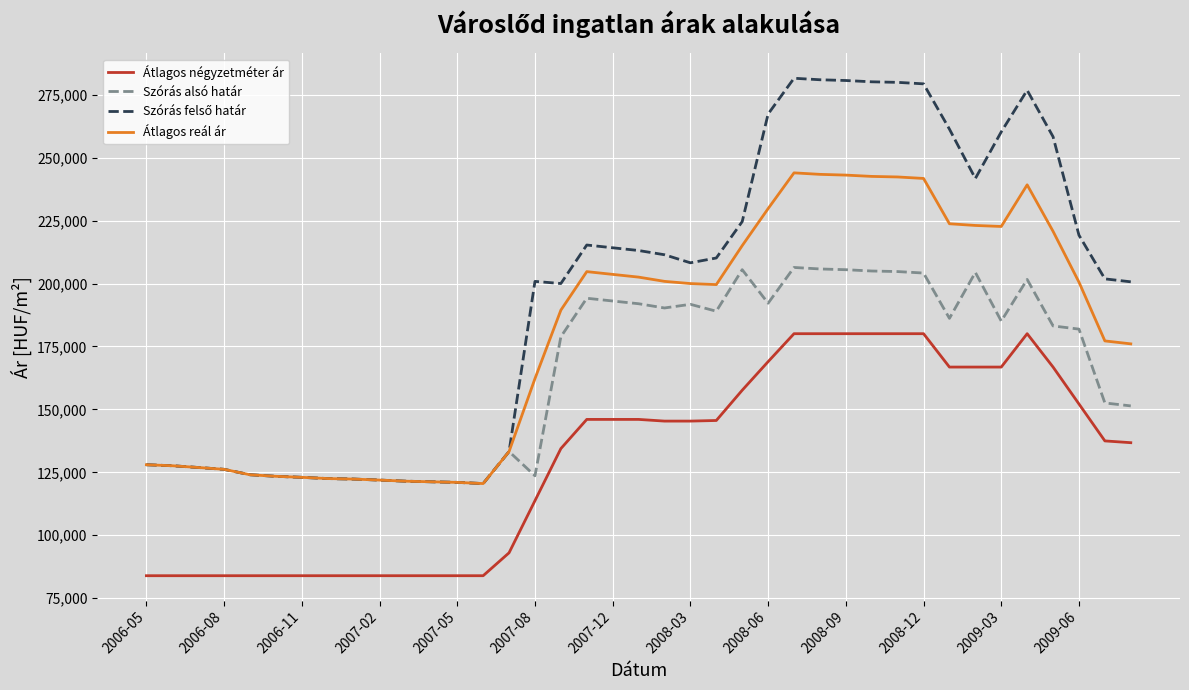

What is the lowest value of the Átlagos négyzetméter ár series?

83928